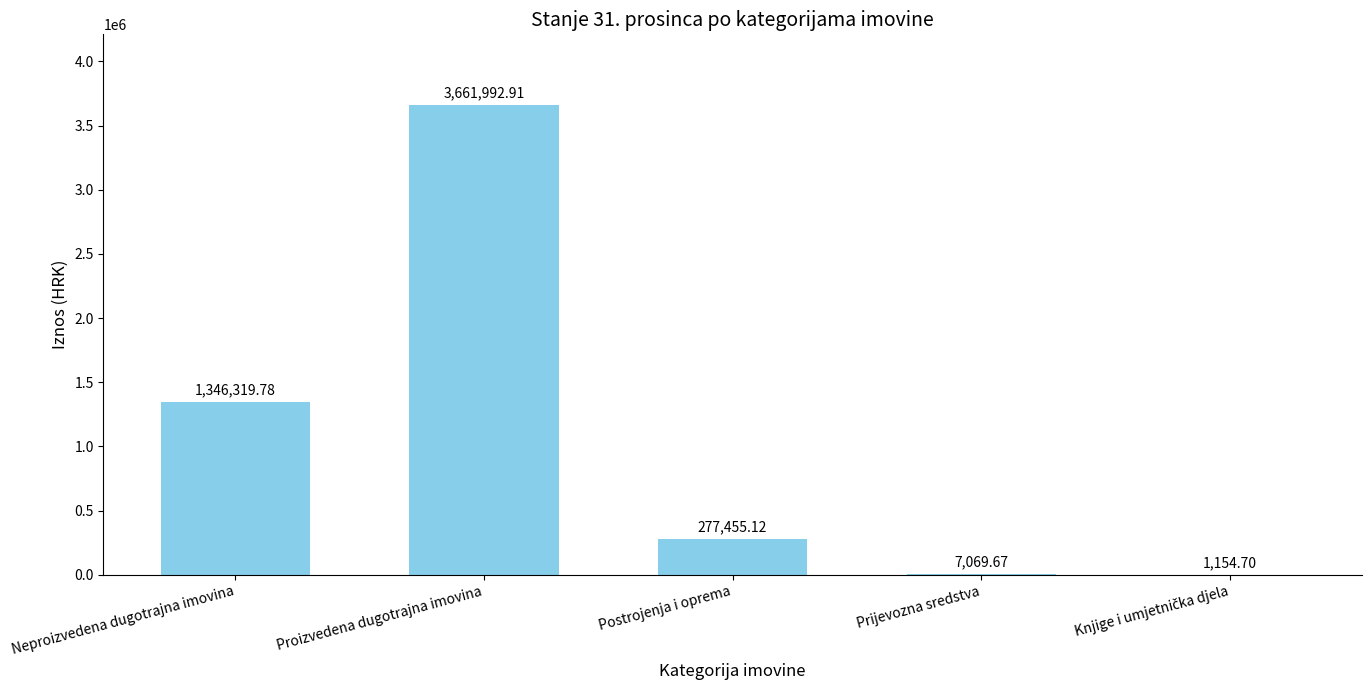

At which category does the chart reach its peak across all series?

Proizvedena dugotrajna imovina